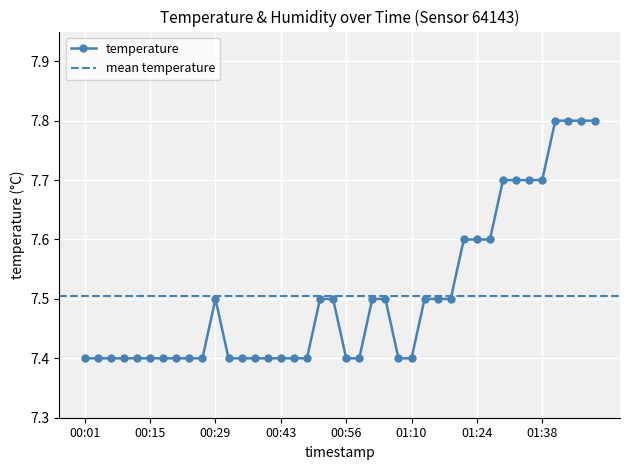

Is this an area chart (filled region under the line)?

No